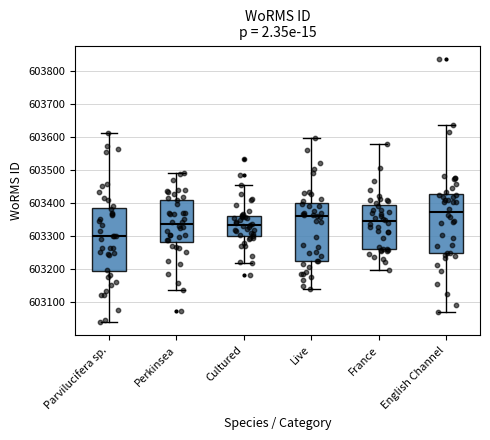

Which box has the lowest median line?

Parvilucifera sp.